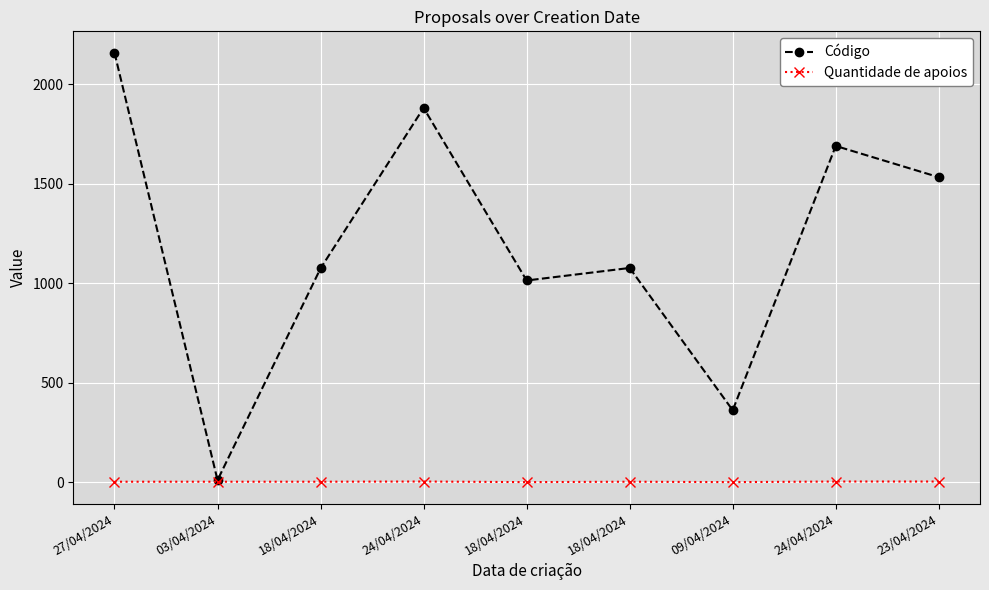

What are all the series names shown in the legend?

Código, Quantidade de apoios